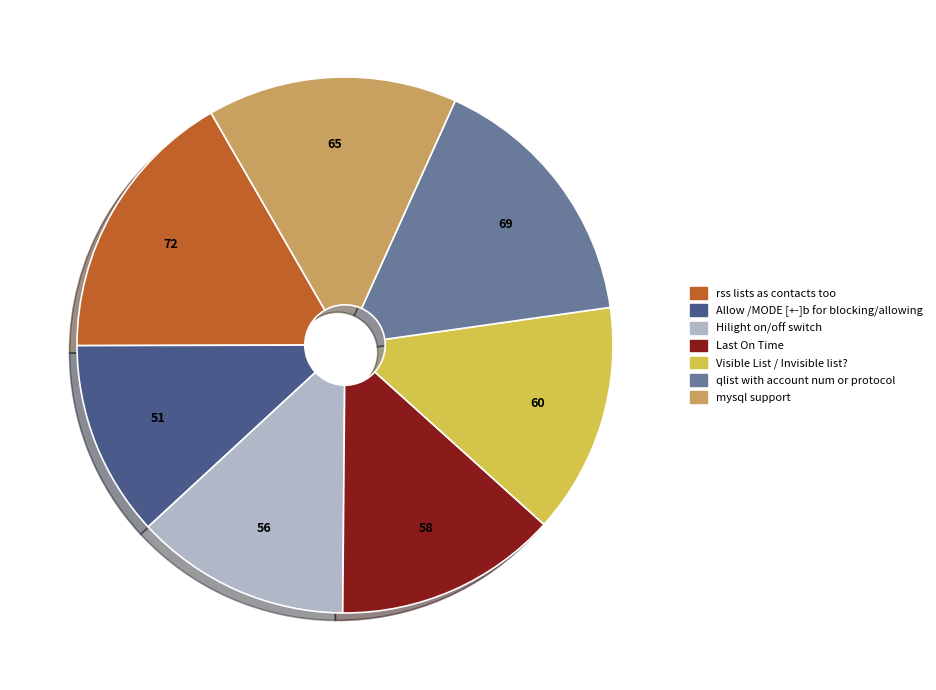

True or false: Visible List / Invisible list? accounts for 14% of the total.

True